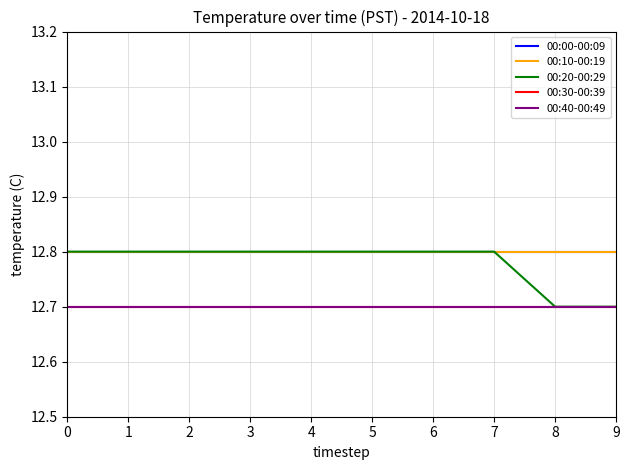

Which has a higher value, 7 or 5?

7